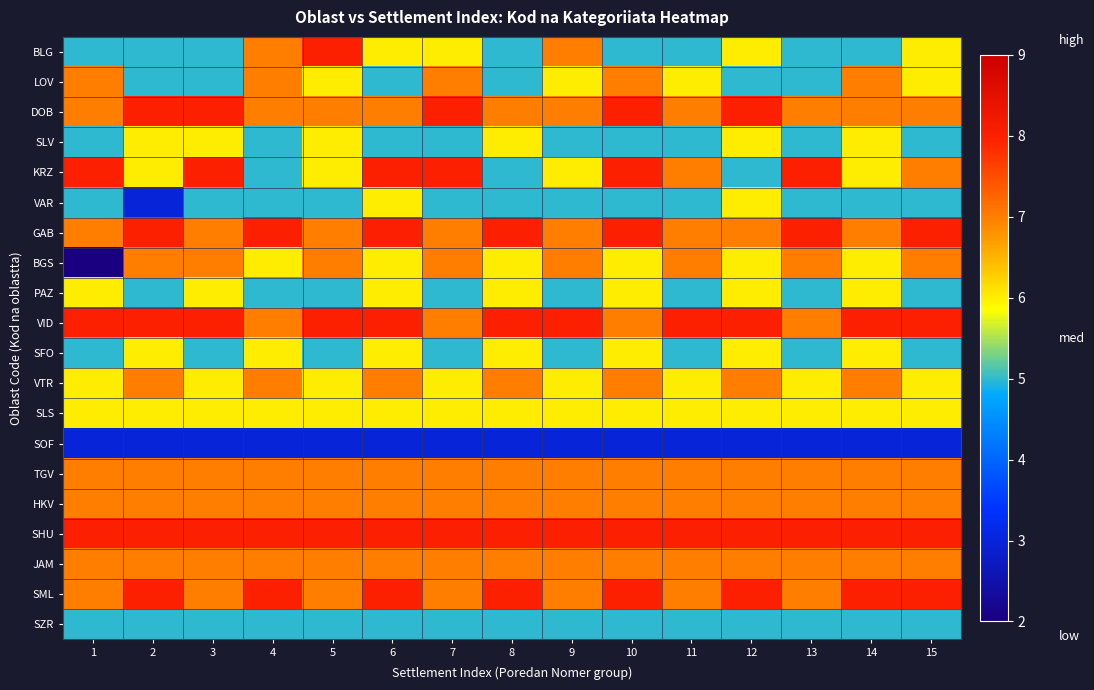

Rank the series at 8 from lowest to highest value.

SOF, BLG, LOV, KRZ, VAR, SZR, SLV, BGS, PAZ, SFO, SLS, DOB, VTR, TGV, HKV, JAM, GAB, VID, SHU, SML